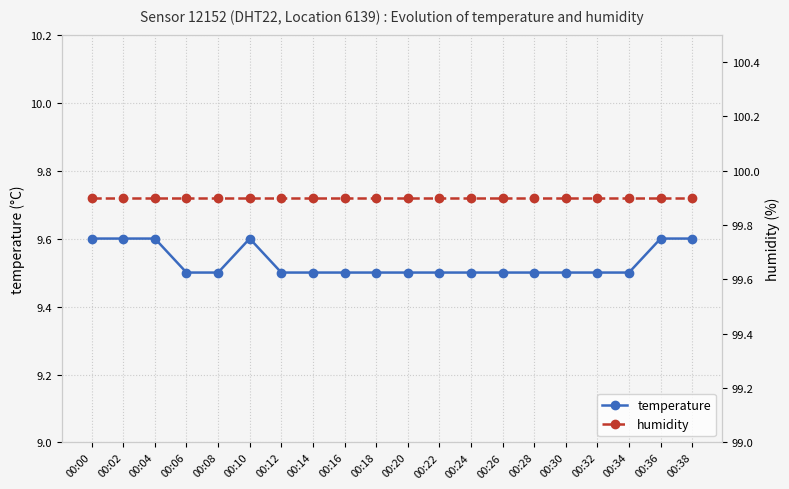

Which category has the lowest value across all series?

00:06